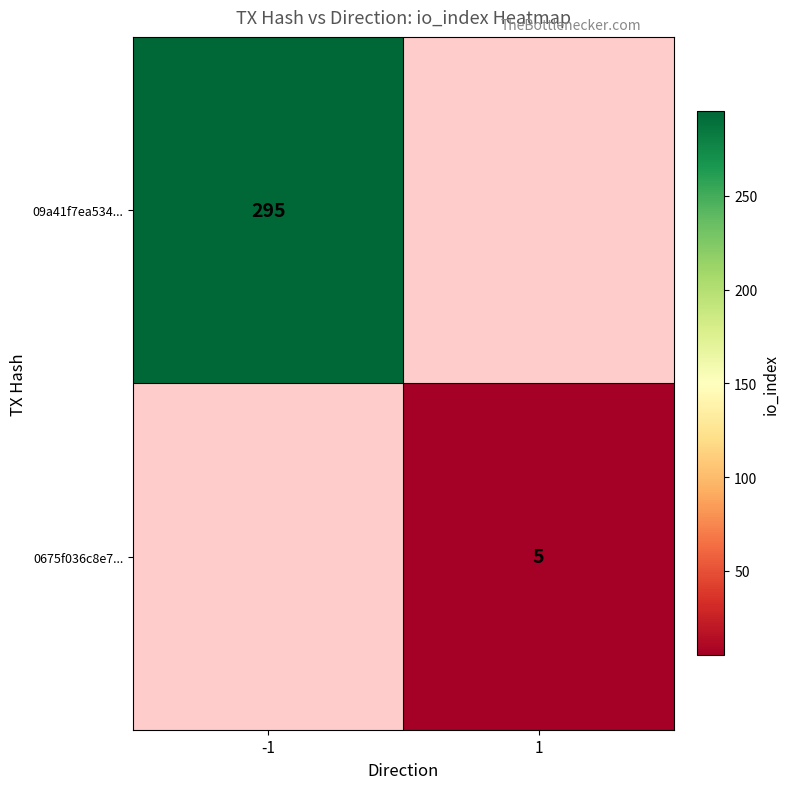

Is the value of 0675f036c8e7... at 1 greater than the value of 09a41f7ea534... at -1?

No